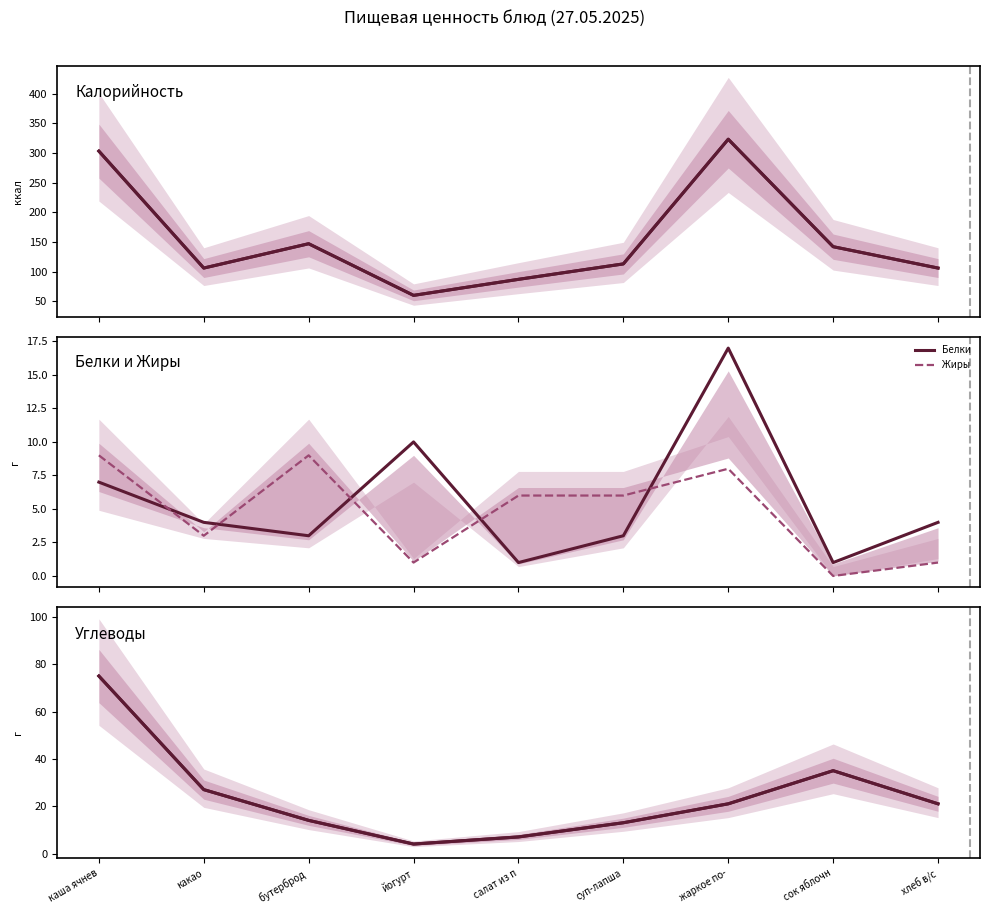

Where does the Белки series first go above 4?

каша ячнев